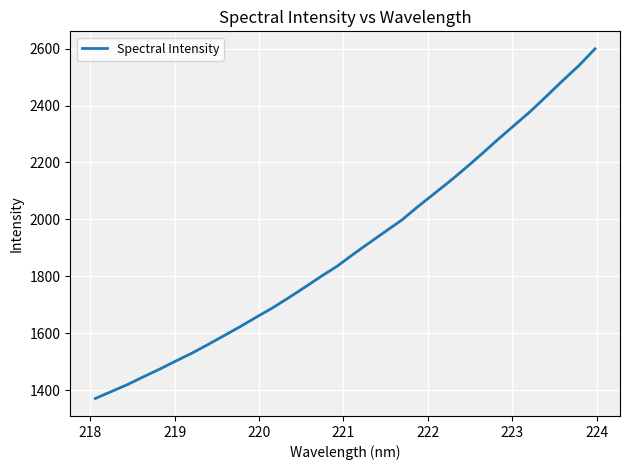

What is the difference between the maximum and minimum values?

1229.2